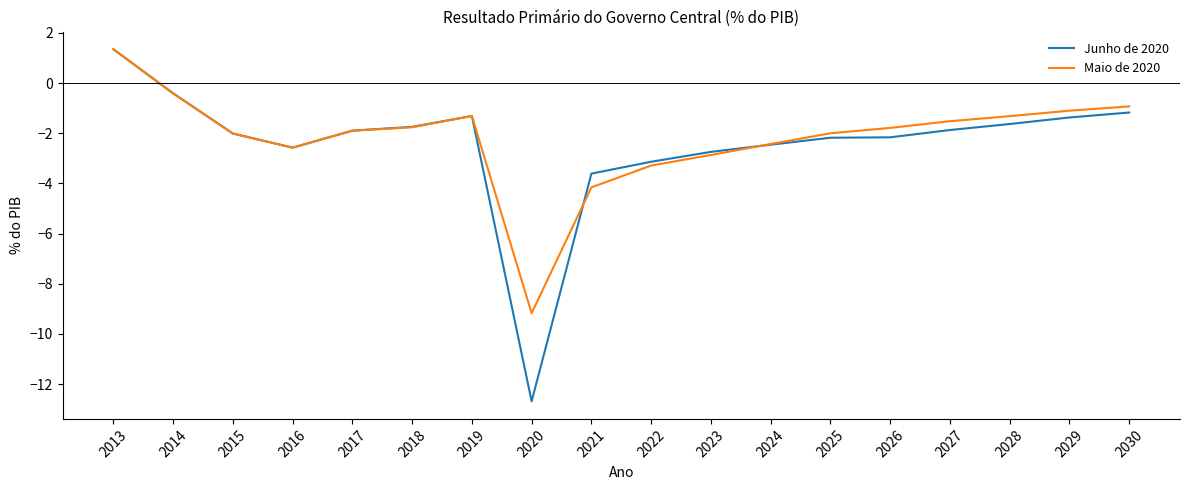

True or false: Junho de 2020 has a value of -0.4 at 2019.

False